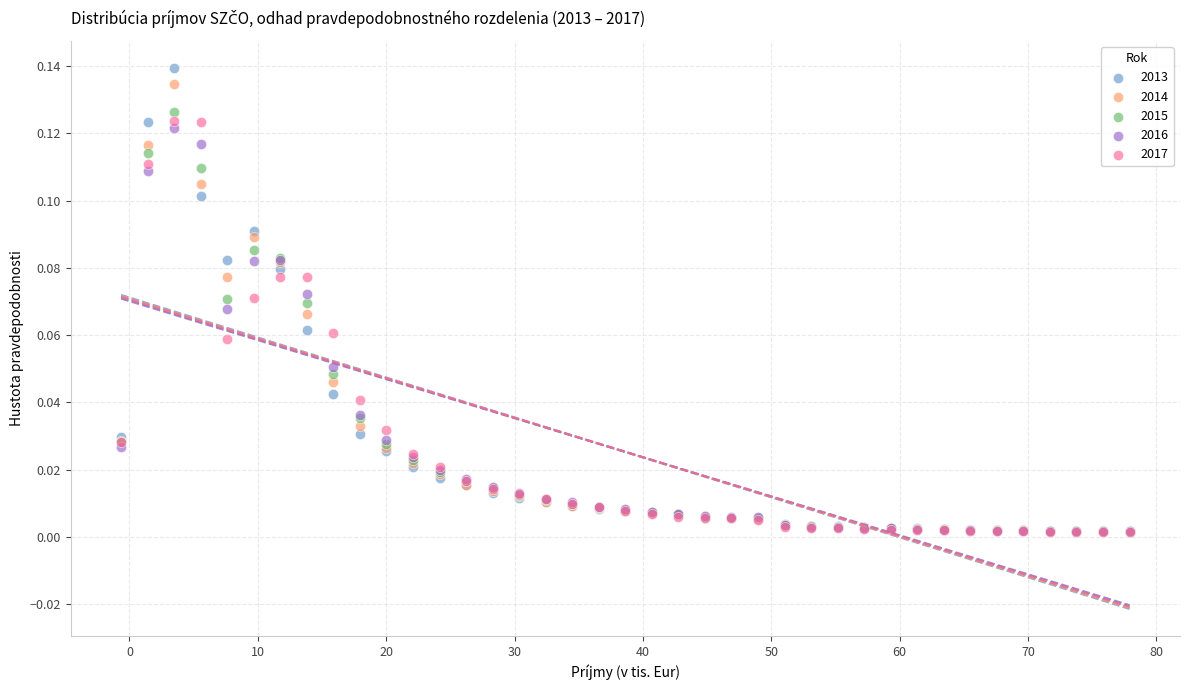

Which series has the widest spread of Y values?

2013